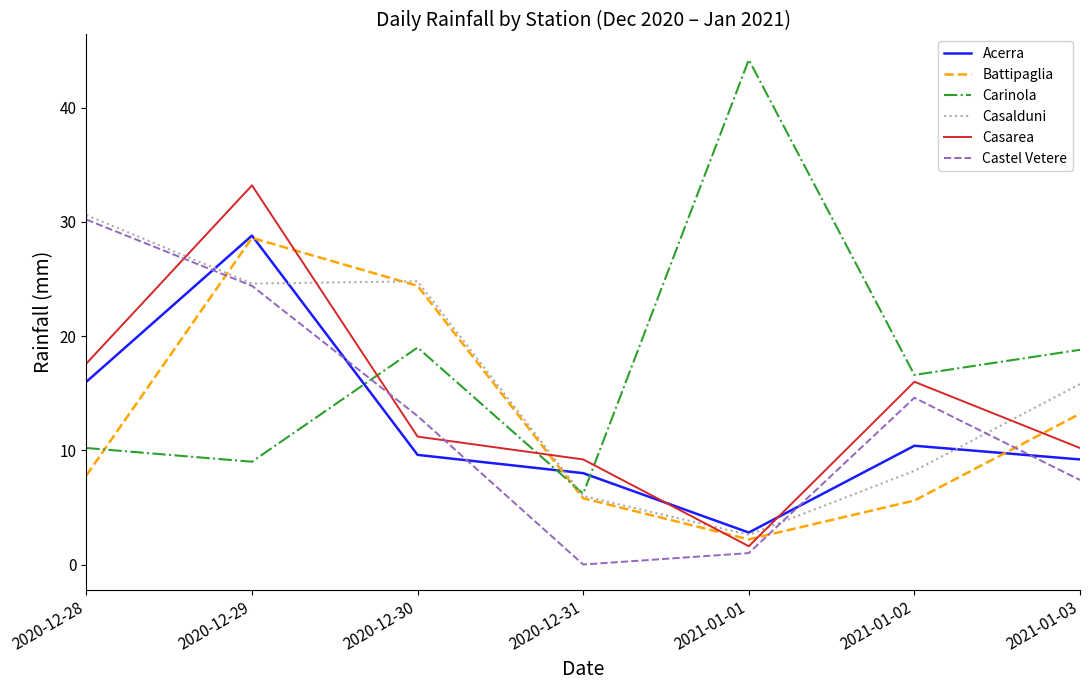

What position from the left is 2020-12-31?

4